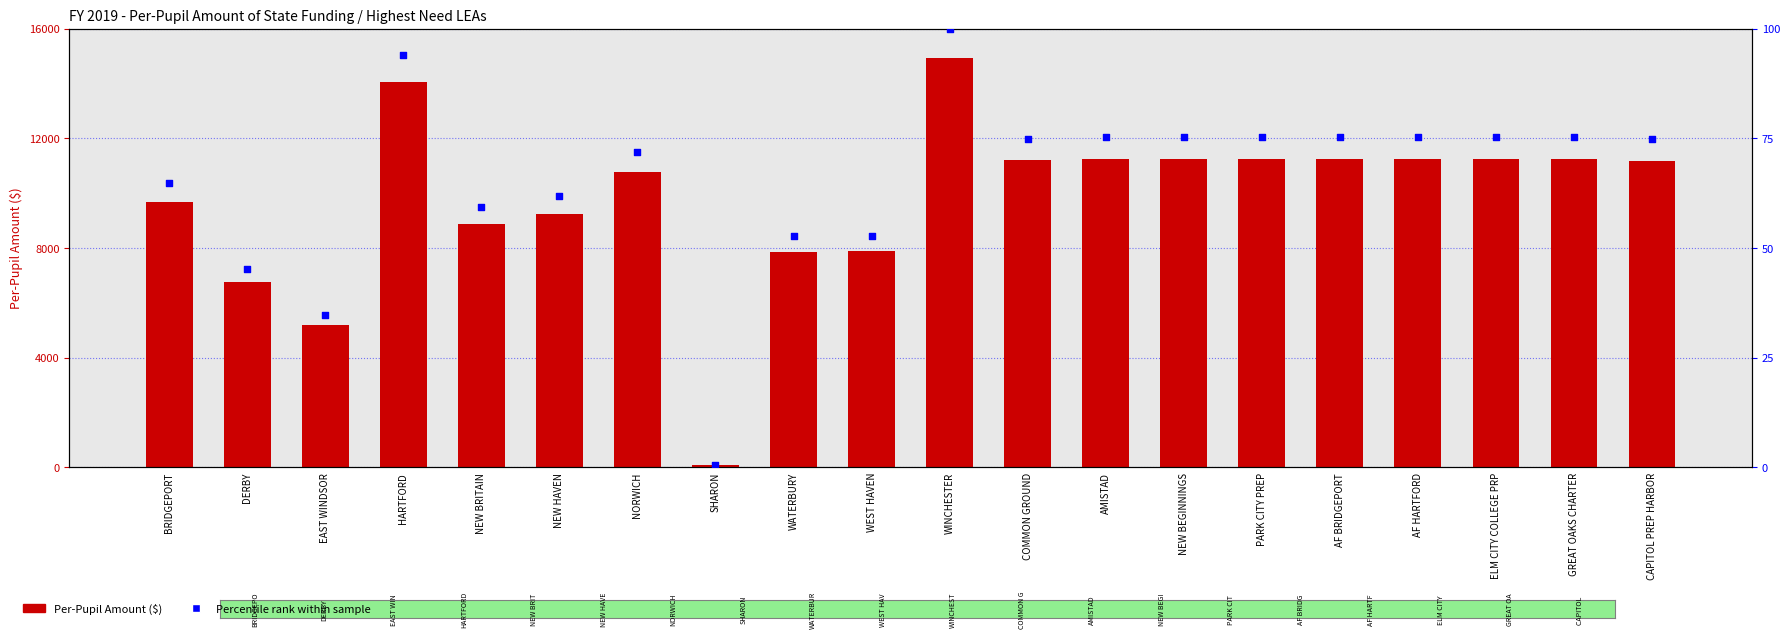

Is the value of Percentile rank within sample at WEST HAVEN greater than the value of Per-Pupil Amount at BRIDGEPORT?

No